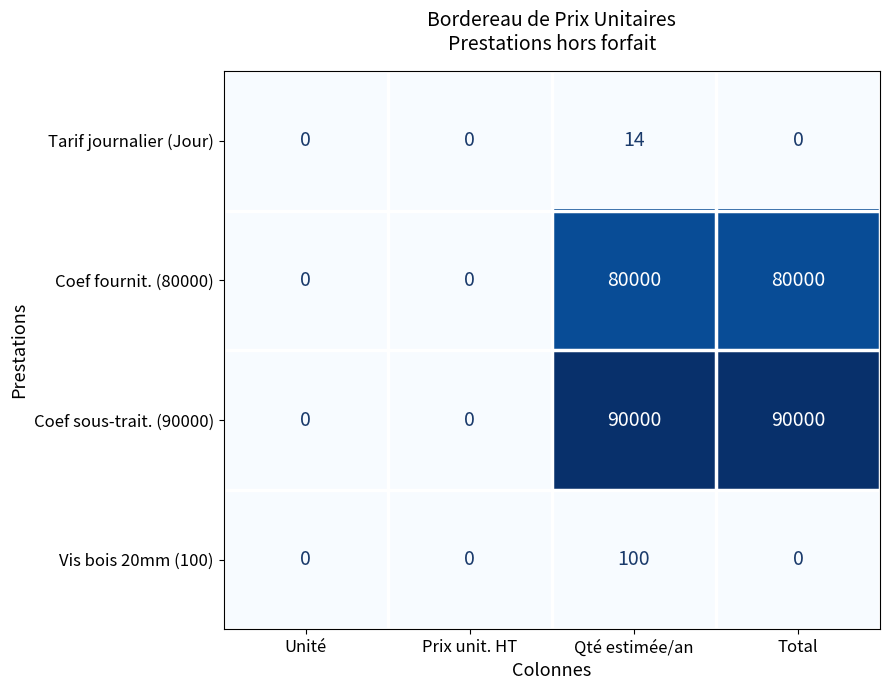

Reading right to left, list all the values displayed in this chart.

Tarif journalier (Jour): 0	14	0	0
Coef fournit. (80000): 80000	80000	0	0
Coef sous-trait. (90000): 90000	90000	0	0
Vis bois 20mm (100): 0	100	0	0